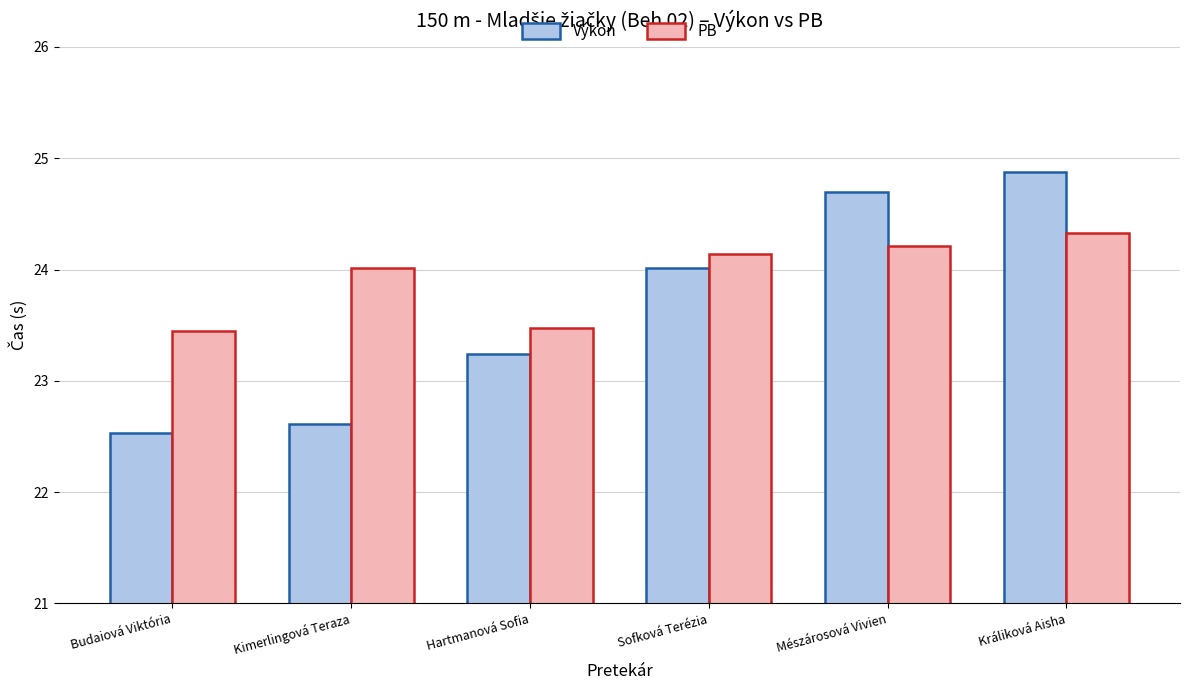

What is the sum of all Výkon values?

142.0